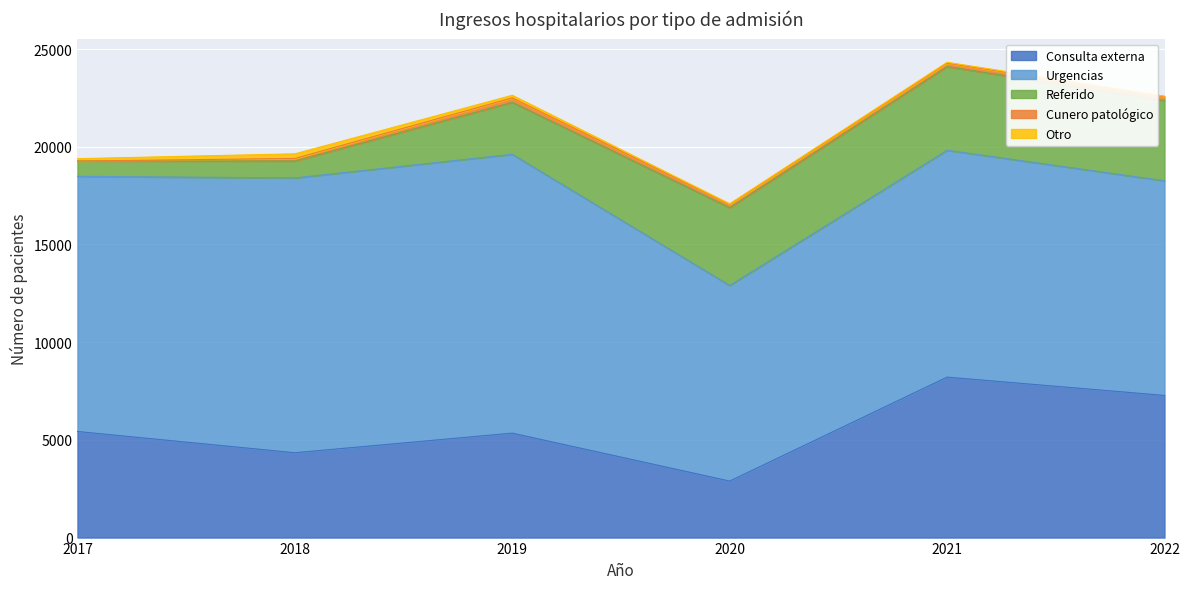

Where is the first local minimum for Urgencias?

2020